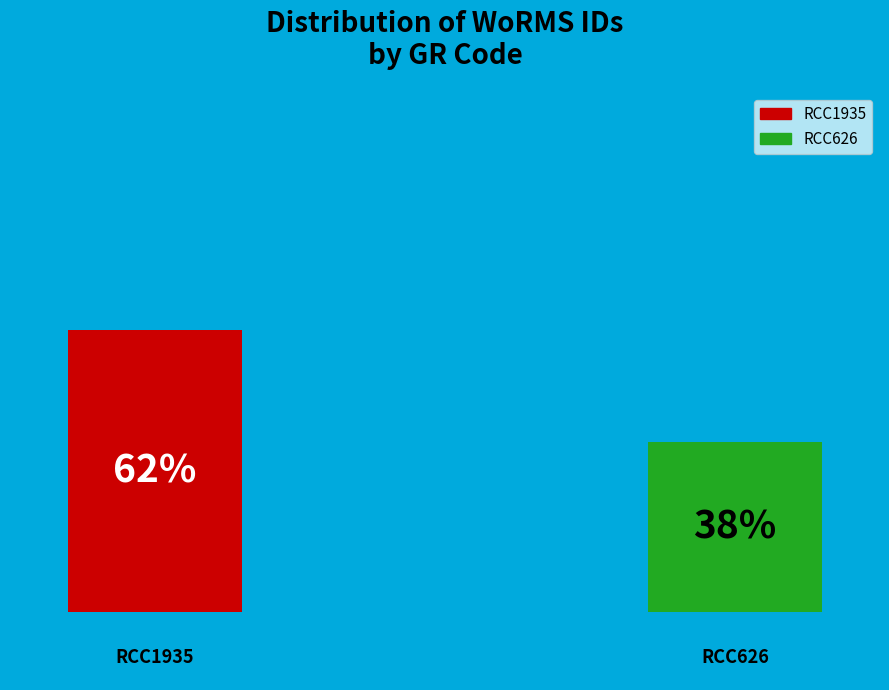

Approximately how many times larger is the value at RCC626 compared to RCC1935?

0.6